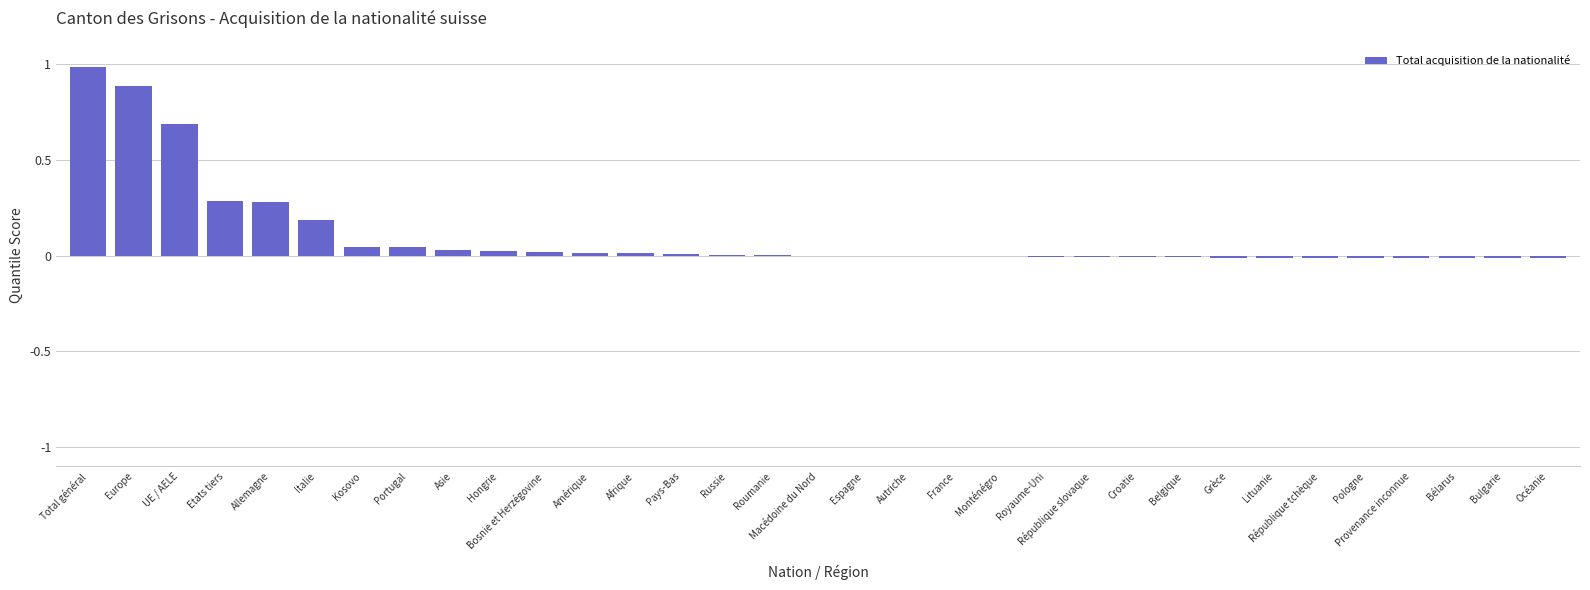

Which has a higher value, Europe or Etats tiers?

Europe